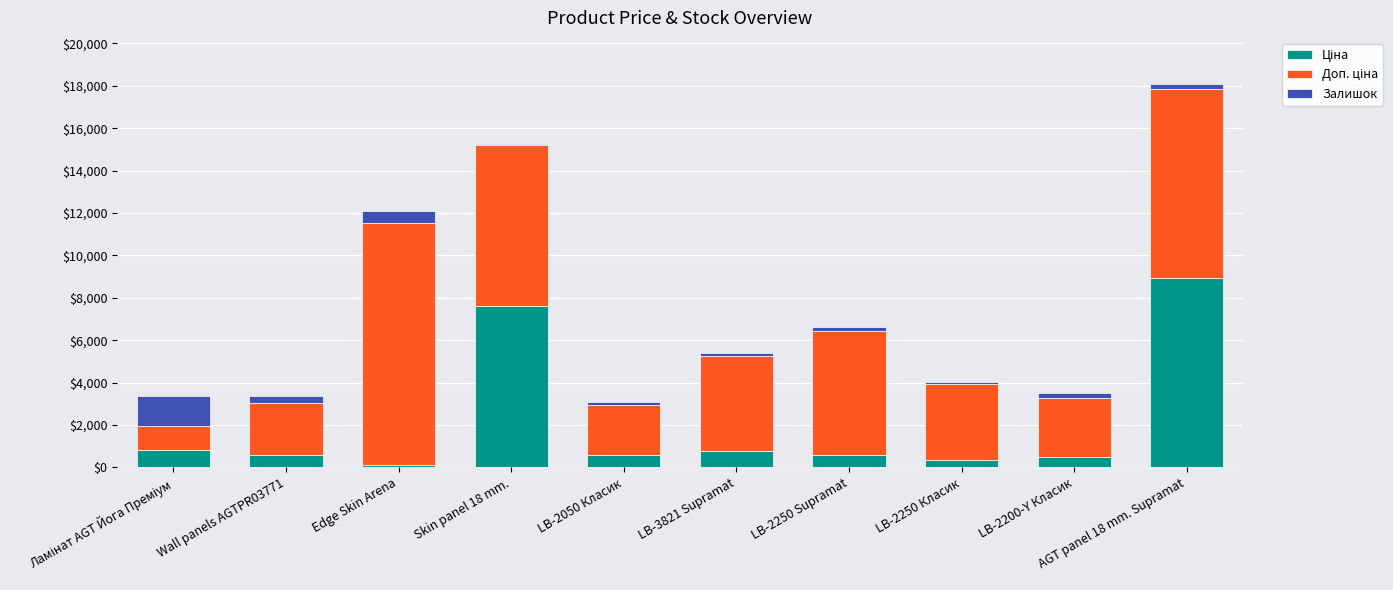

At which category is the sum across all series the highest?

AGT panel 18 mm. Supramat